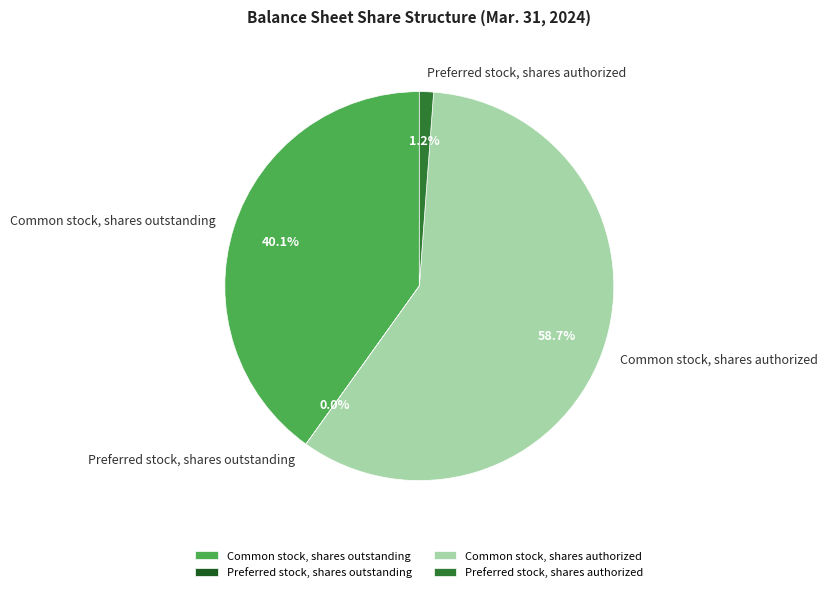

What percentage is NOT represented by Common stock, shares authorized?

41.3%